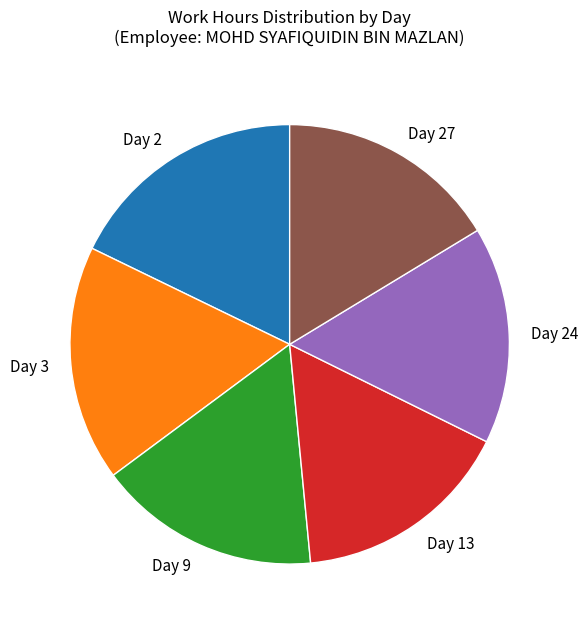

How many segments does this pie chart have?

6